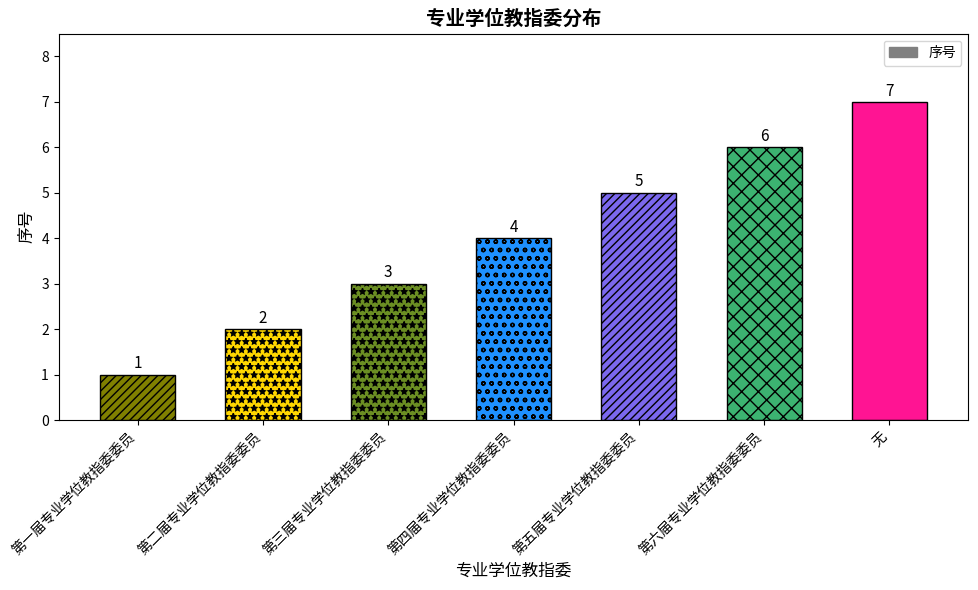

True or false: the data shows 3 at 第五届专业学位教指委委员.

False